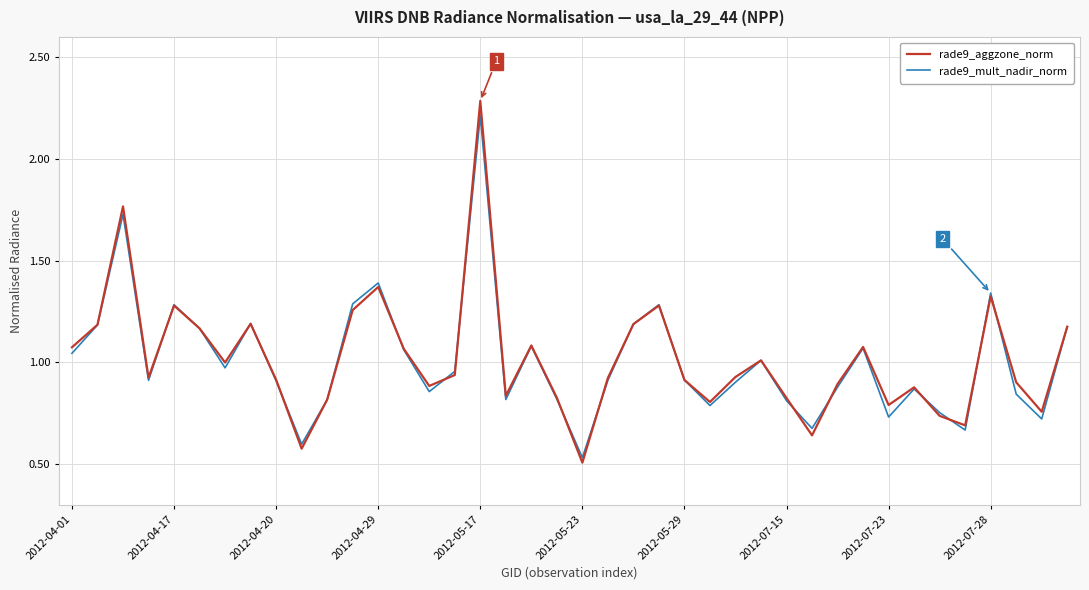

How many lines are shown in the chart?

2